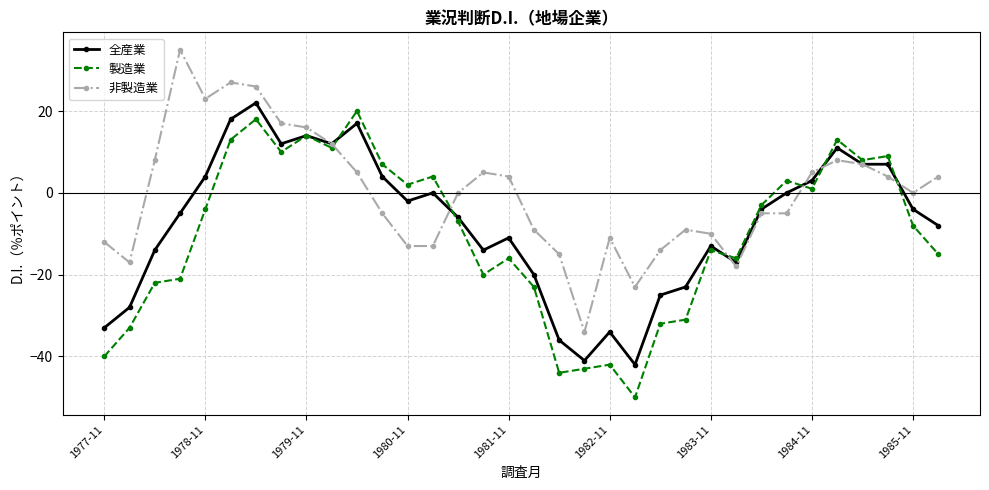

True or false: 製造業 has more than 1 interior local peaks.

True